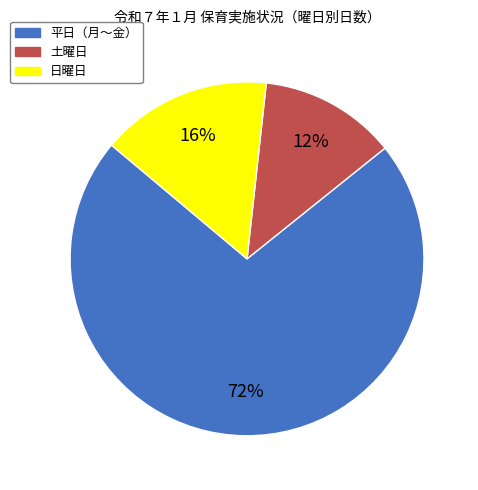

Is it true that 日曜日 is 21% of the pie?

False